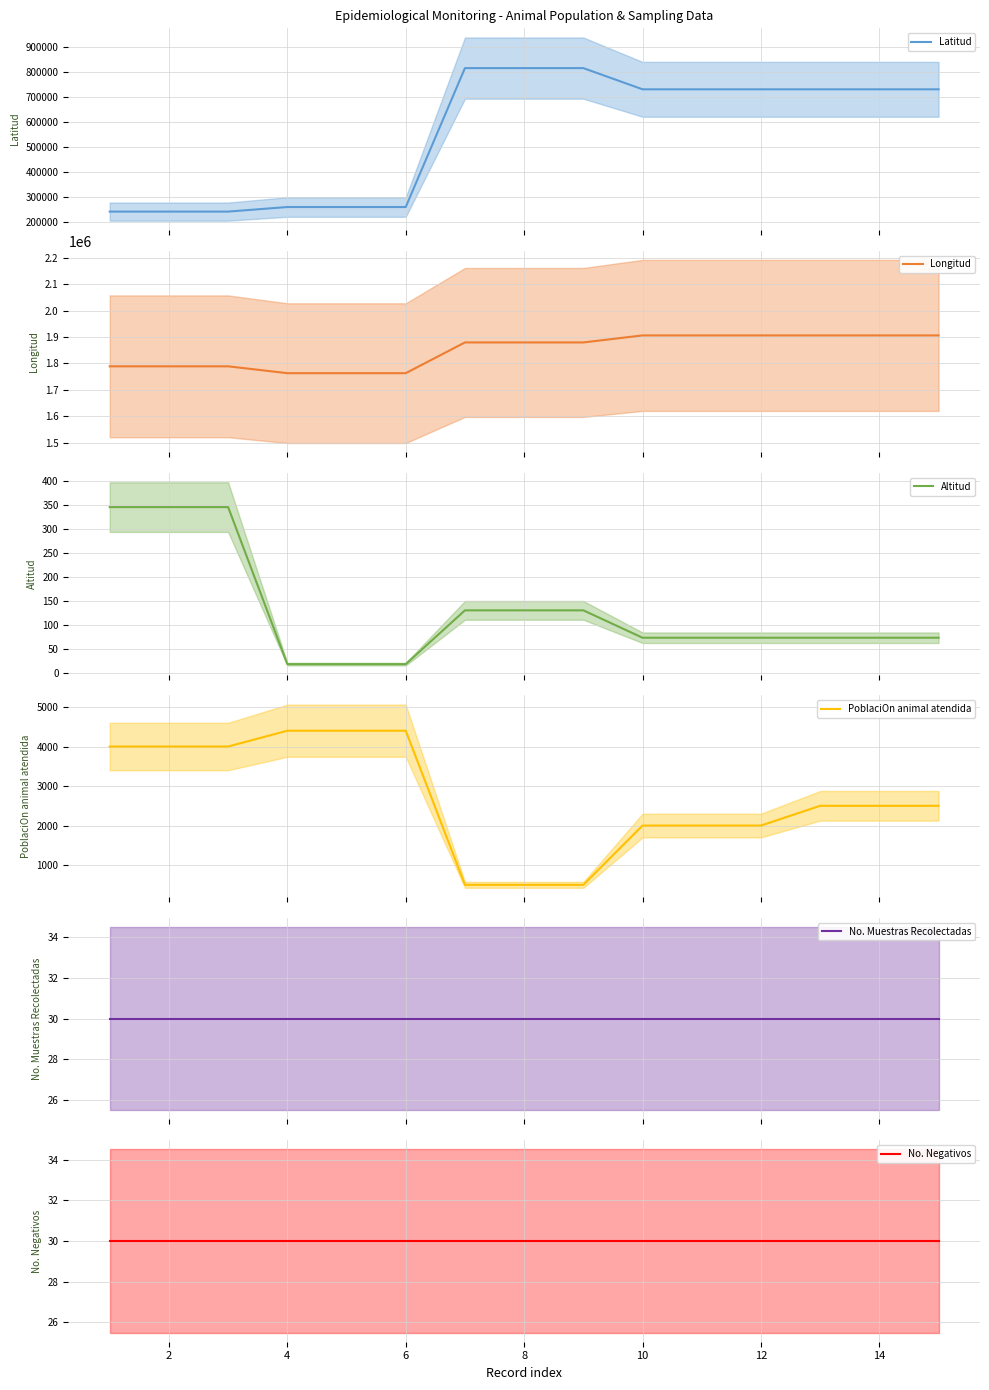

How many PoblaciOn animal atendida values are between 2000 and 4000?

9